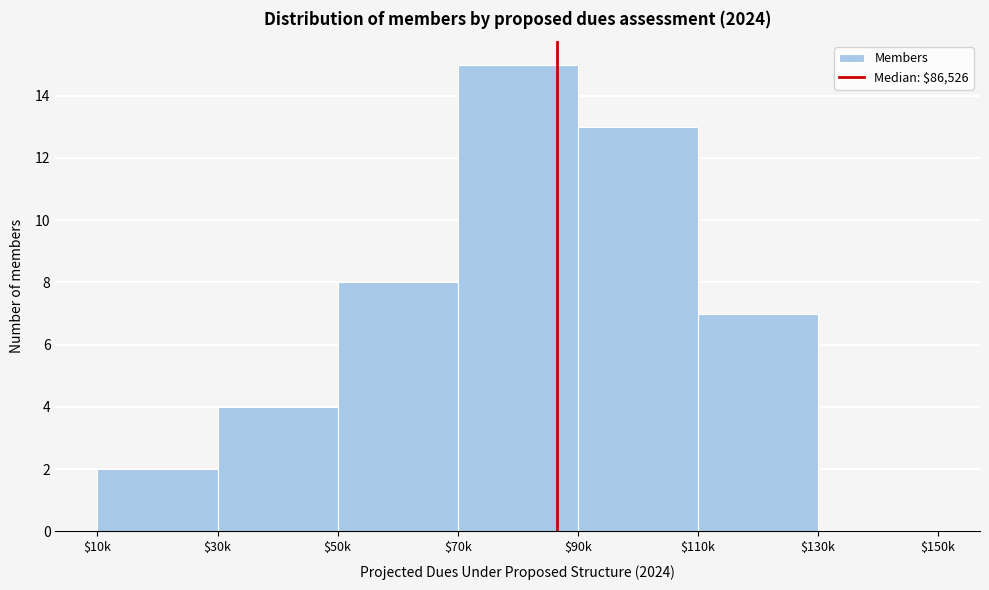

What value does the data have at $90k?

13